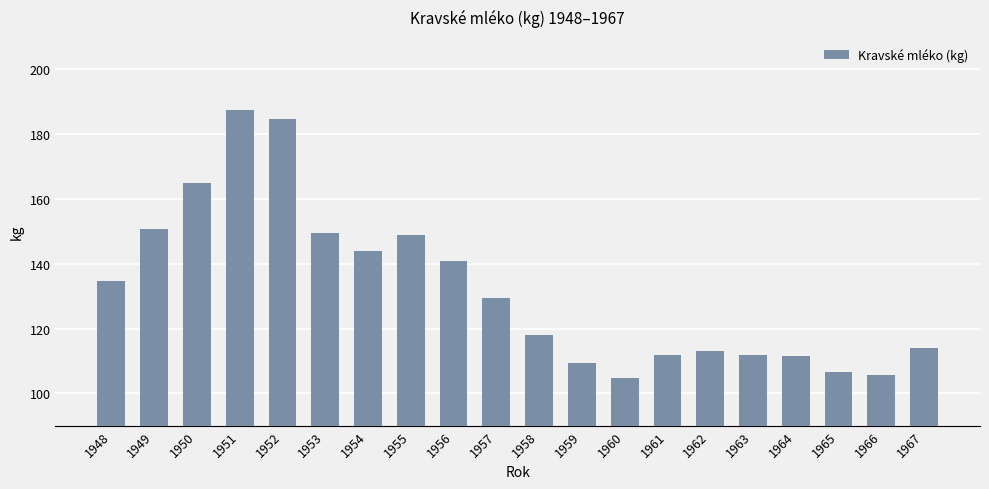

What is the value of the 15th bar from the left?

113.0